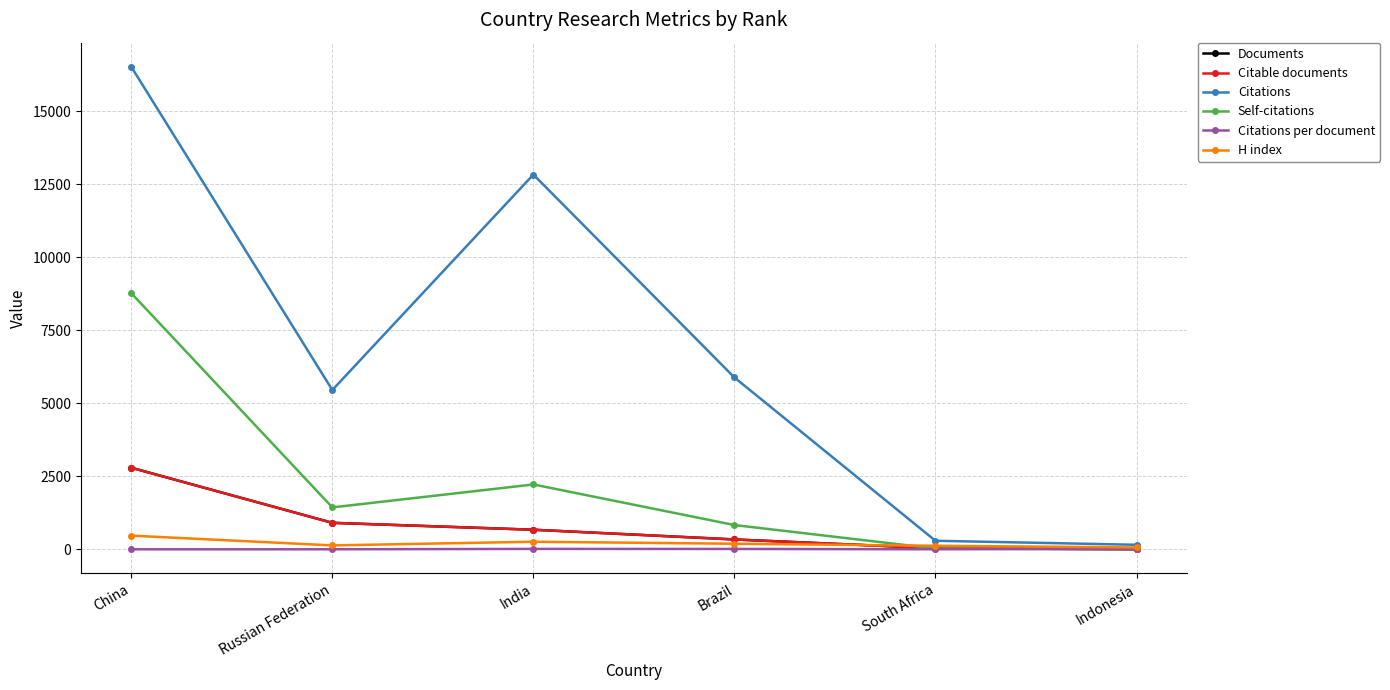

What is the maximum value for Citable documents?

2795.0